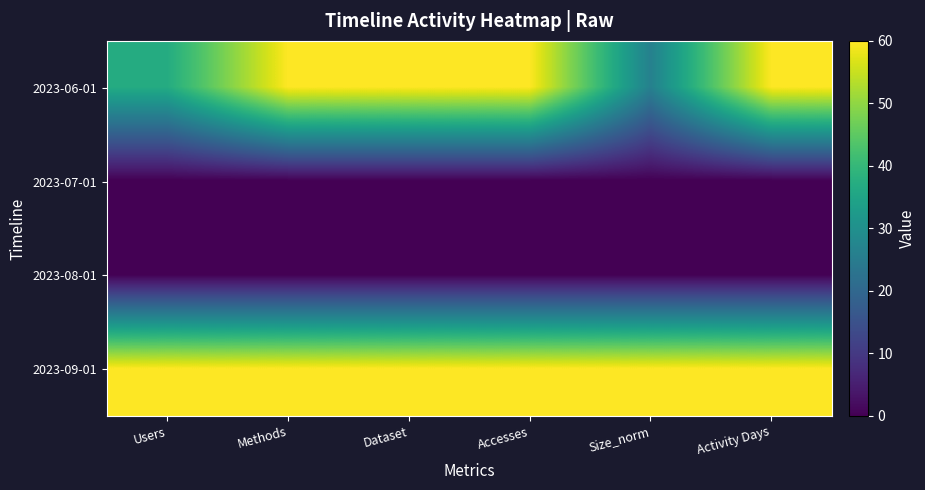

What is the difference between the highest and lowest values at Methods?

60.0